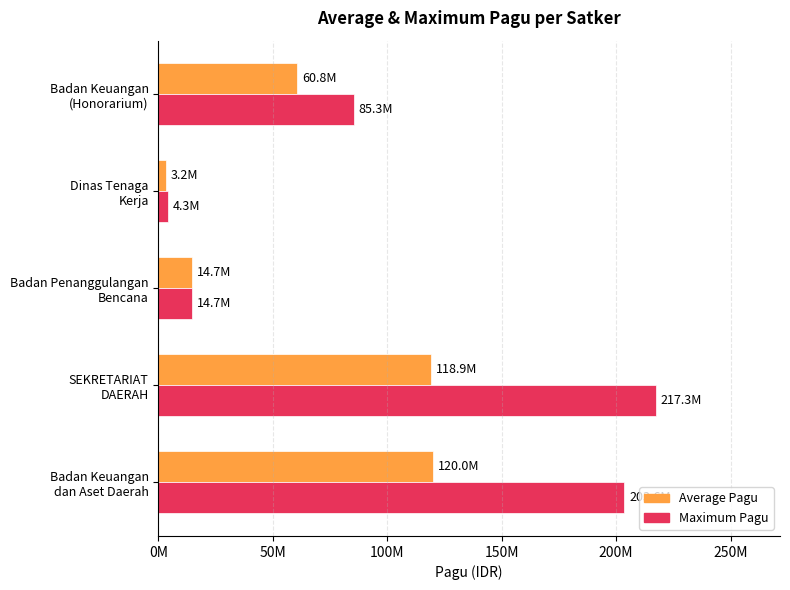

What are all the series names shown in the legend?

Average Pagu, Maximum Pagu